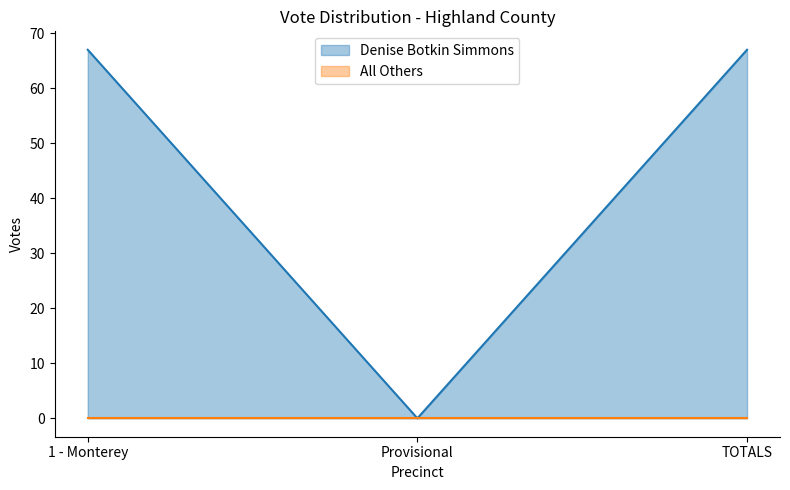

What position from the left is Provisional?

2